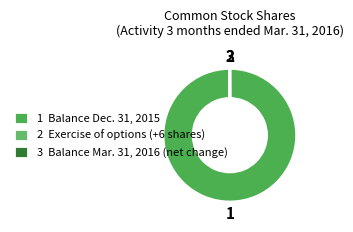

Which slice is the smallest?

Exercise of stock options